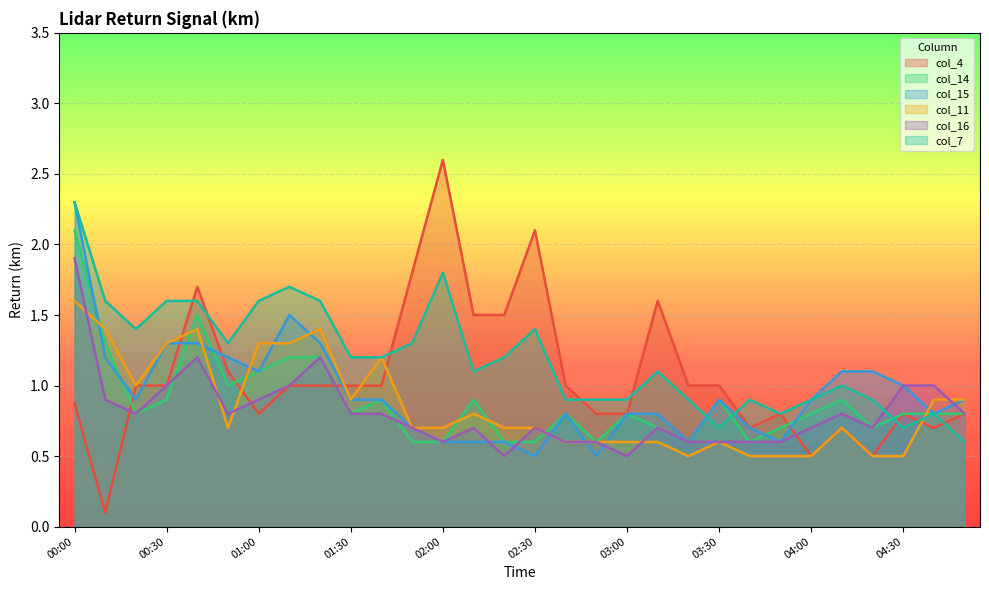

Read the col_15 value at 02:20.

0.6